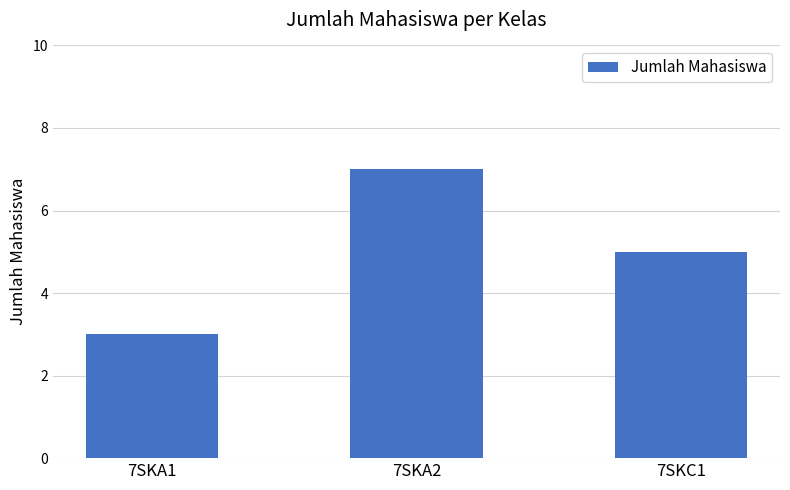

Reading left to right, list all the values displayed in this chart.

7SKA1=3	7SKA2=7	7SKC1=5